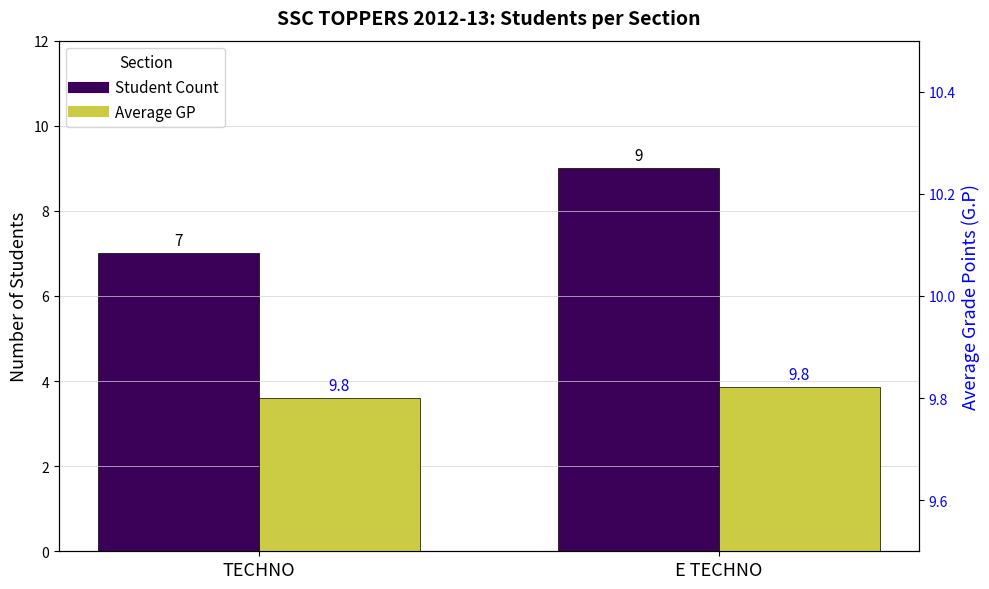

Reading left to right, transcribe all the data shown in this chart.

Student Count: TECHNO=7.0	E TECHNO=9.0
Average GP: TECHNO=9.8	E TECHNO=9.8